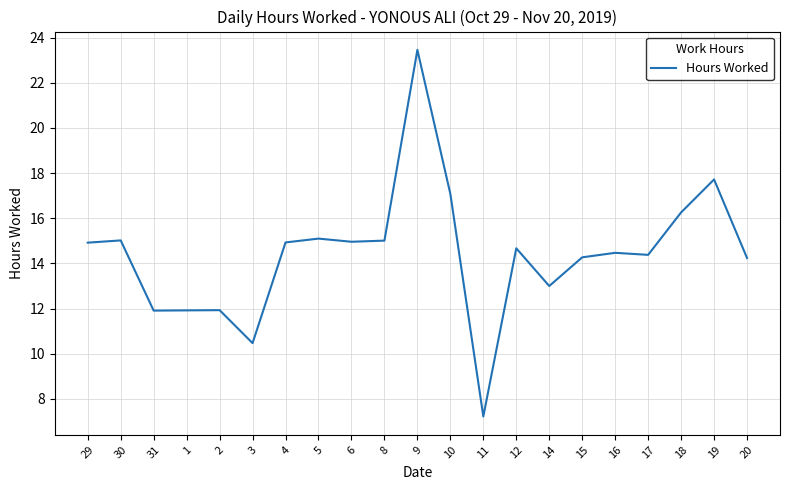

The value at 31 is 21.3. True or false?

False